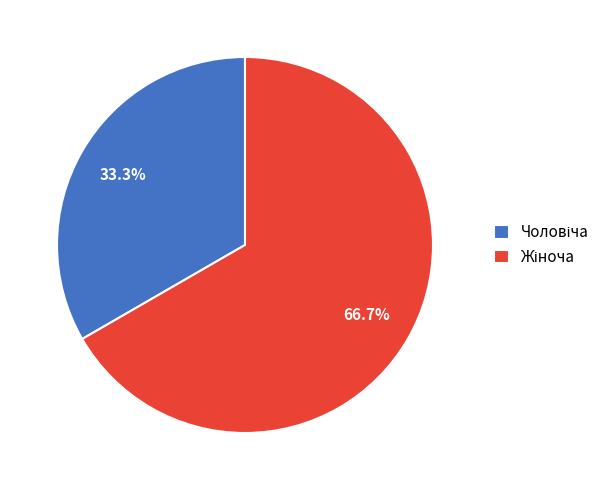

Is there a majority slice in this chart?

Yes